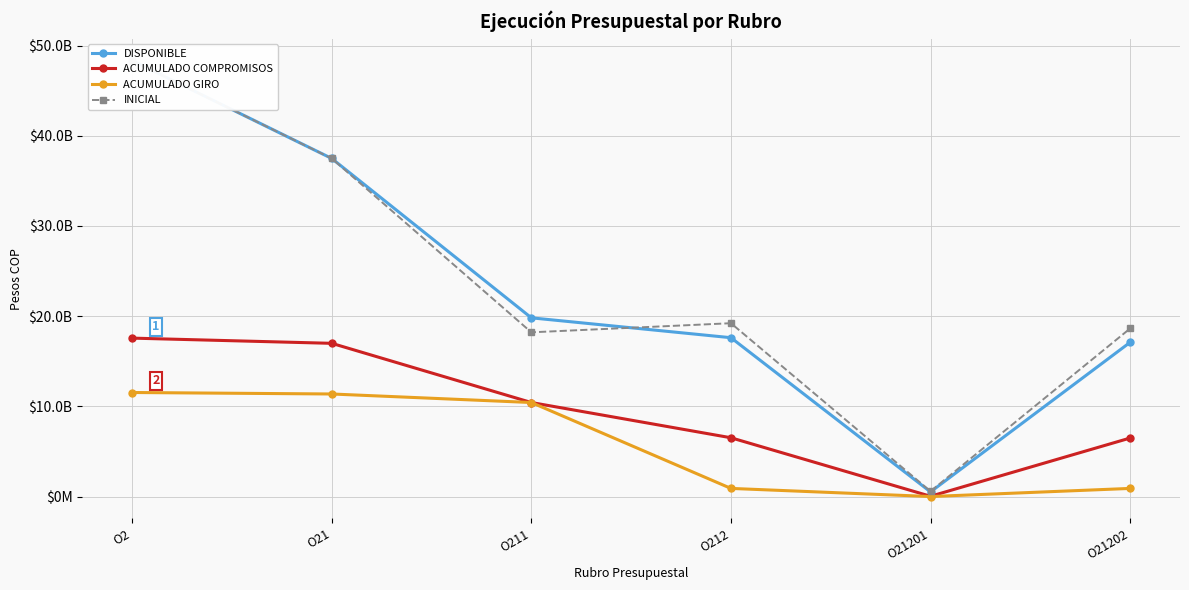

What is the average value of the INICIAL series?

23743358333